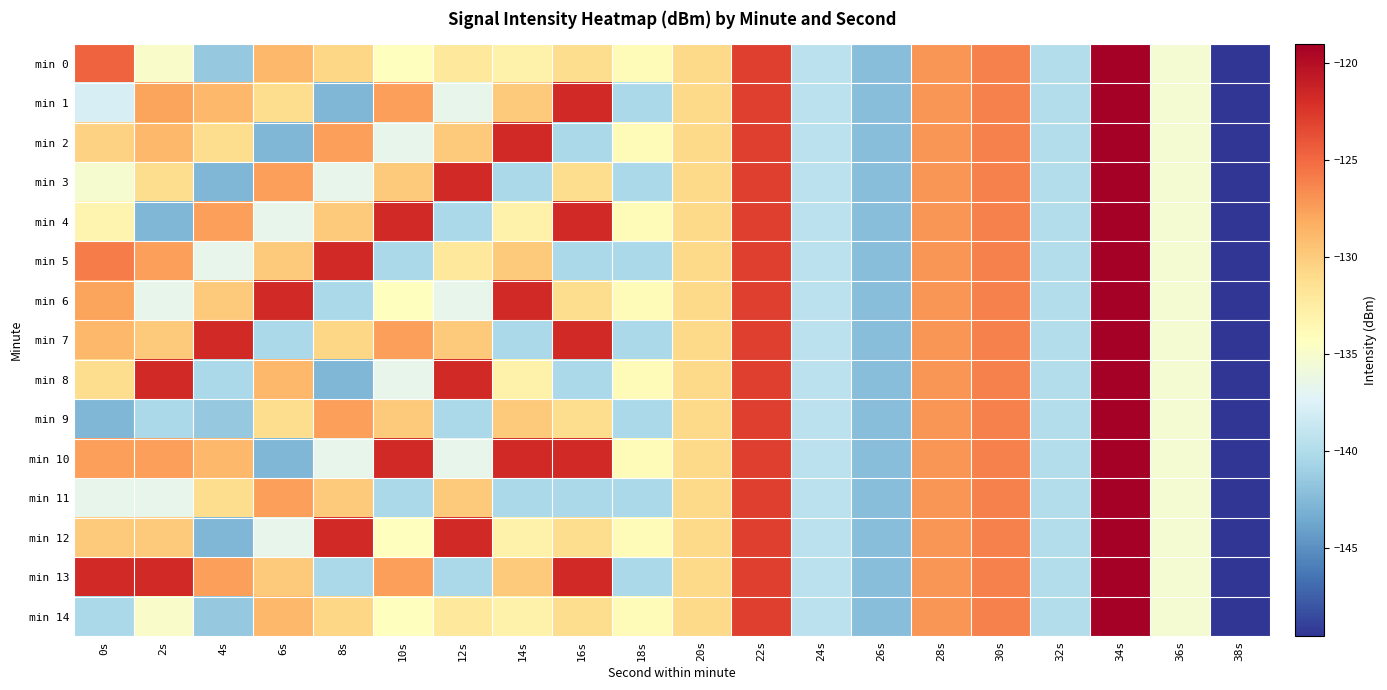

Reading left to right, what are all the values shown in this chart?

min 0: 0s=-124.7	2s=-134.8	4s=-141.5	6s=-128.8	8s=-130.6	10s=-134.2	12s=-132.1	14s=-133.1	16s=-131.2	18s=-133.8	20s=-130.9	22s=-122.9	24s=-139.3	26s=-142.2	28s=-127.1	30s=-126.1	32s=-139.8	34s=-119.0	36s=-135.2	38s=-149.5
min 1: 0s=-137.8	2s=-127.8	4s=-128.8	6s=-131.2	8s=-142.6	10s=-127.5	12s=-136.6	14s=-129.9	16s=-121.7	18s=-140.3	20s=-130.9	22s=-122.9	24s=-139.3	26s=-142.2	28s=-127.1	30s=-126.1	32s=-139.8	34s=-119.0	36s=-135.2	38s=-149.5
min 2: 0s=-130.4	2s=-128.8	4s=-131.2	6s=-142.6	8s=-127.5	10s=-136.6	12s=-129.9	14s=-121.7	16s=-140.3	18s=-133.8	20s=-130.9	22s=-122.9	24s=-139.3	26s=-142.2	28s=-127.1	30s=-126.1	32s=-139.8	34s=-119.0	36s=-135.2	38s=-149.5
min 3: 0s=-135.2	2s=-131.2	4s=-142.6	6s=-127.5	8s=-136.6	10s=-129.9	12s=-121.7	14s=-140.3	16s=-131.2	18s=-140.3	20s=-130.9	22s=-122.9	24s=-139.3	26s=-142.2	28s=-127.1	30s=-126.1	32s=-139.8	34s=-119.0	36s=-135.2	38s=-149.5
min 4: 0s=-133.3	2s=-142.6	4s=-127.5	6s=-136.6	8s=-129.9	10s=-121.7	12s=-140.3	14s=-133.1	16s=-121.7	18s=-133.8	20s=-130.9	22s=-122.9	24s=-139.3	26s=-142.2	28s=-127.1	30s=-126.1	32s=-139.8	34s=-119.0	36s=-135.2	38s=-149.5
min 5: 0s=-125.9	2s=-127.5	4s=-136.6	6s=-129.9	8s=-121.7	10s=-140.3	12s=-132.1	14s=-129.9	16s=-140.3	18s=-140.3	20s=-130.9	22s=-122.9	24s=-139.3	26s=-142.2	28s=-127.1	30s=-126.1	32s=-139.8	34s=-119.0	36s=-135.2	38s=-149.5
min 6: 0s=-127.8	2s=-136.6	4s=-129.9	6s=-121.7	8s=-140.3	10s=-134.2	12s=-136.6	14s=-121.7	16s=-131.2	18s=-133.8	20s=-130.9	22s=-122.9	24s=-139.3	26s=-142.2	28s=-127.1	30s=-126.1	32s=-139.8	34s=-119.0	36s=-135.2	38s=-149.5
min 7: 0s=-128.8	2s=-129.9	4s=-121.7	6s=-140.3	8s=-130.6	10s=-127.5	12s=-129.9	14s=-140.3	16s=-121.7	18s=-140.3	20s=-130.9	22s=-122.9	24s=-139.3	26s=-142.2	28s=-127.1	30s=-126.1	32s=-139.8	34s=-119.0	36s=-135.2	38s=-149.5
min 8: 0s=-131.2	2s=-121.7	4s=-140.3	6s=-128.8	8s=-142.6	10s=-136.6	12s=-121.7	14s=-133.1	16s=-140.3	18s=-133.8	20s=-130.9	22s=-122.9	24s=-139.3	26s=-142.2	28s=-127.1	30s=-126.1	32s=-139.8	34s=-119.0	36s=-135.2	38s=-149.5
min 9: 0s=-142.6	2s=-140.3	4s=-141.5	6s=-131.2	8s=-127.5	10s=-129.9	12s=-140.3	14s=-129.9	16s=-131.2	18s=-140.3	20s=-130.9	22s=-122.9	24s=-139.3	26s=-142.2	28s=-127.1	30s=-126.1	32s=-139.8	34s=-119.0	36s=-135.2	38s=-149.5
min 10: 0s=-127.5	2s=-127.5	4s=-128.8	6s=-142.6	8s=-136.6	10s=-121.7	12s=-136.6	14s=-121.7	16s=-121.7	18s=-133.8	20s=-130.9	22s=-122.9	24s=-139.3	26s=-142.2	28s=-127.1	30s=-126.1	32s=-139.8	34s=-119.0	36s=-135.2	38s=-149.5
min 11: 0s=-136.6	2s=-136.6	4s=-131.2	6s=-127.5	8s=-129.9	10s=-140.3	12s=-129.9	14s=-140.3	16s=-140.3	18s=-140.3	20s=-130.9	22s=-122.9	24s=-139.3	26s=-142.2	28s=-127.1	30s=-126.1	32s=-139.8	34s=-119.0	36s=-135.2	38s=-149.5
min 12: 0s=-129.9	2s=-129.9	4s=-142.6	6s=-136.6	8s=-121.7	10s=-134.2	12s=-121.7	14s=-133.1	16s=-131.2	18s=-133.8	20s=-130.9	22s=-122.9	24s=-139.3	26s=-142.2	28s=-127.1	30s=-126.1	32s=-139.8	34s=-119.0	36s=-135.2	38s=-149.5
min 13: 0s=-121.7	2s=-121.7	4s=-127.5	6s=-129.9	8s=-140.3	10s=-127.5	12s=-140.3	14s=-129.9	16s=-121.7	18s=-140.3	20s=-130.9	22s=-122.9	24s=-139.3	26s=-142.2	28s=-127.1	30s=-126.1	32s=-139.8	34s=-119.0	36s=-135.2	38s=-149.5
min 14: 0s=-140.3	2s=-134.8	4s=-141.5	6s=-128.8	8s=-130.6	10s=-134.2	12s=-132.1	14s=-133.1	16s=-131.2	18s=-133.8	20s=-130.9	22s=-122.9	24s=-139.3	26s=-142.2	28s=-127.1	30s=-126.1	32s=-139.8	34s=-119.0	36s=-135.2	38s=-149.5